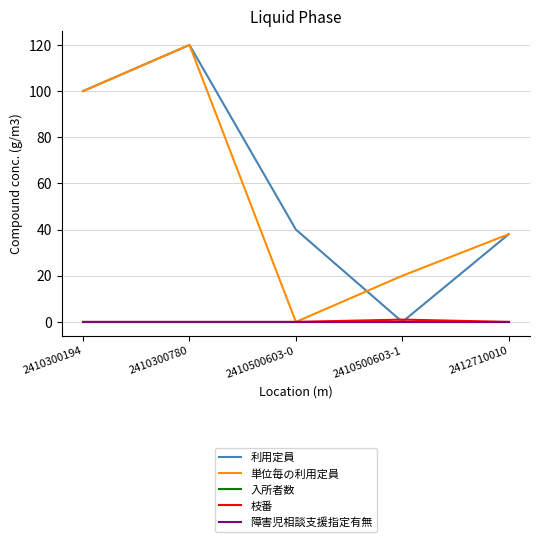

Does the chart have visible grid lines?

Yes